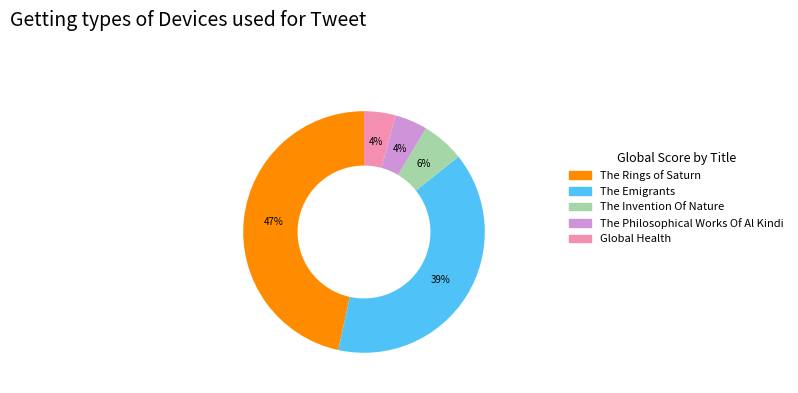

What is the ratio of the value at Global Health to the value at The Rings of Saturn?

0.1